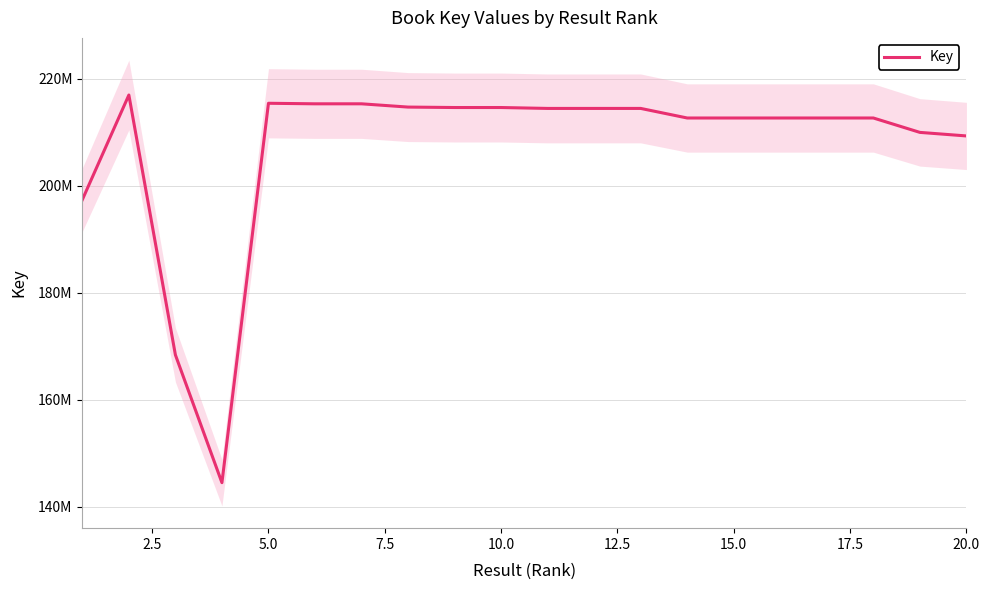

Reading left to right, extract all data points from this chart.

197387175	216944091	168402821	144534903	215402166	215301219	215301562	214691044	214608477	214607880	214439770	214439545	214439916	212651029	212651127	212650981	212651736	212651942	209962924	209299744